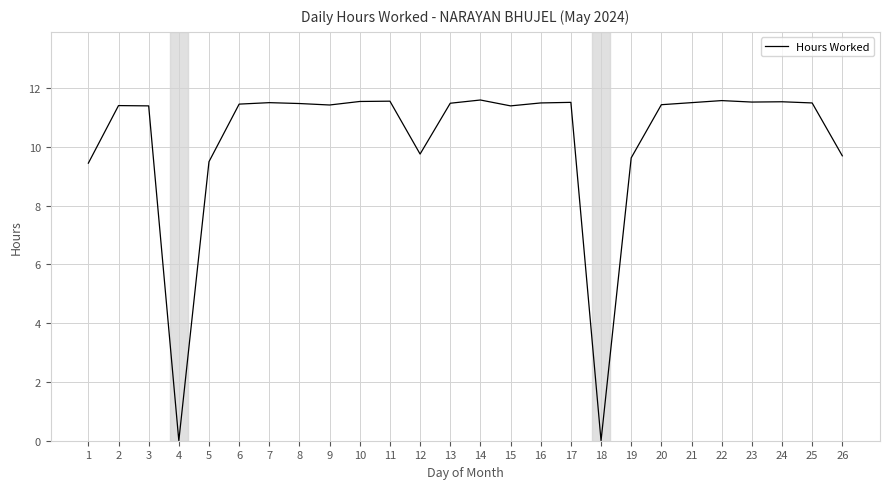

How many distinct data groups are displayed?

1